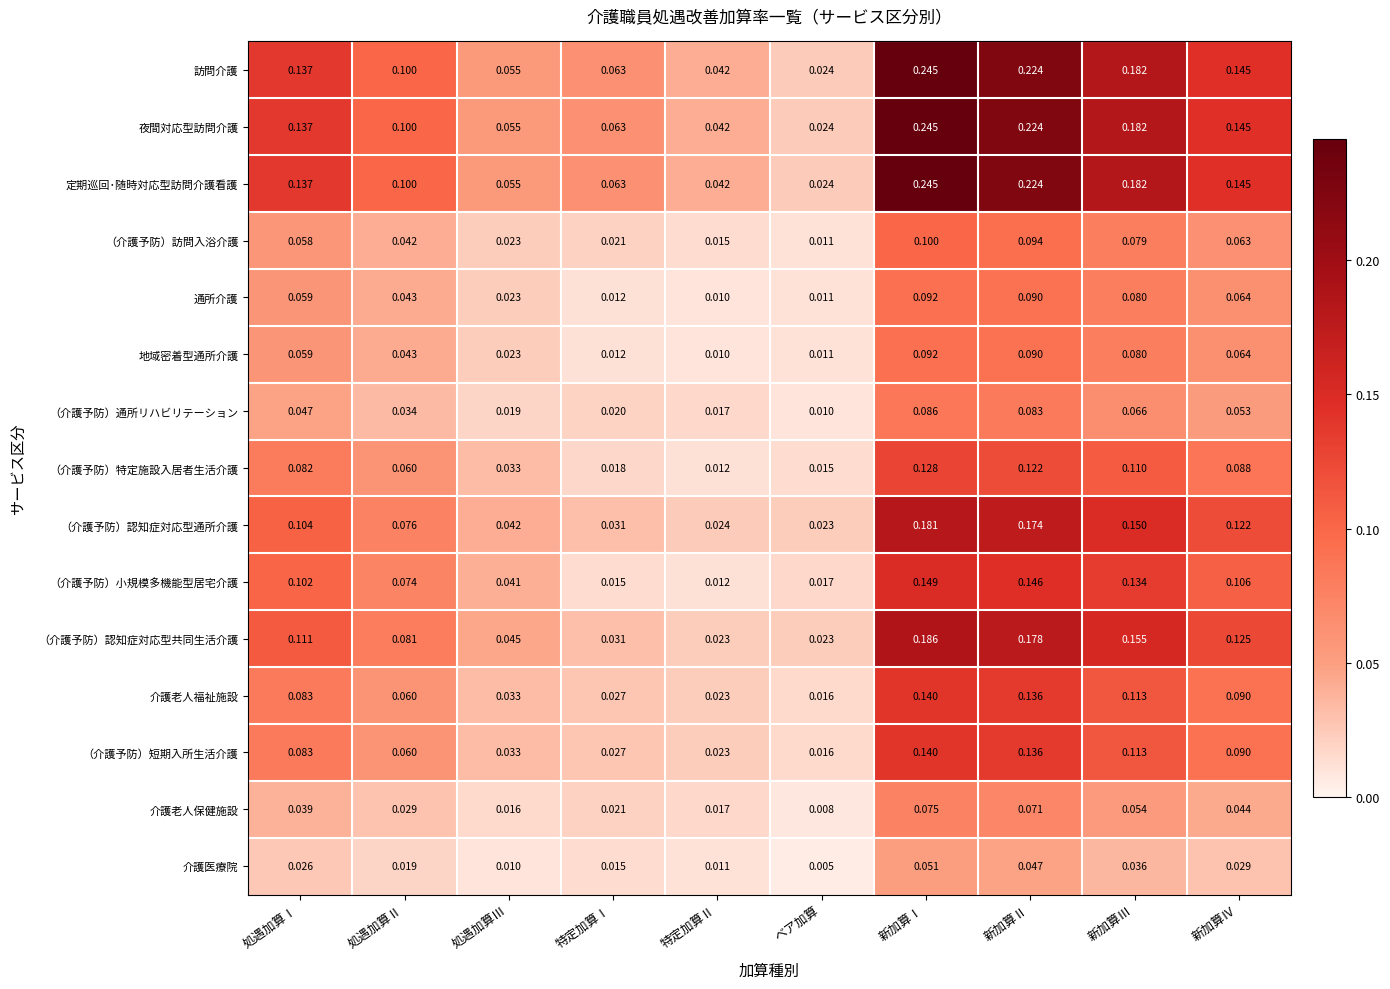

Rank the categories by 夜間対応型訪問介護 value from highest to lowest.

新加算Ⅰ, 新加算Ⅱ, 新加算Ⅲ, 新加算Ⅳ, 処遇加算Ⅰ, 処遇加算Ⅱ, 特定加算Ⅰ, 処遇加算Ⅲ, 特定加算Ⅱ, ベア加算